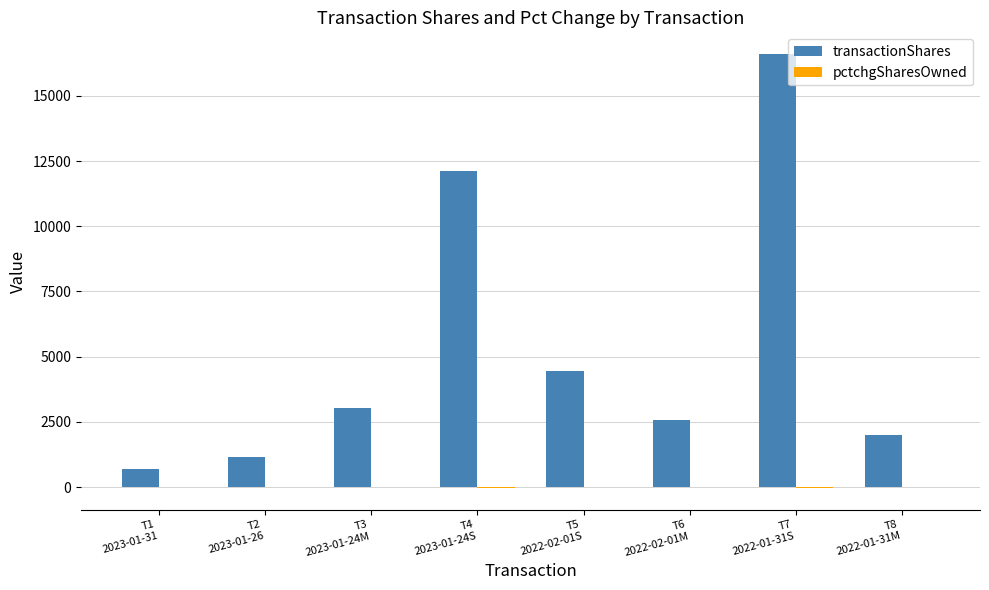

Which series has the largest range (max minus min)?

transactionShares